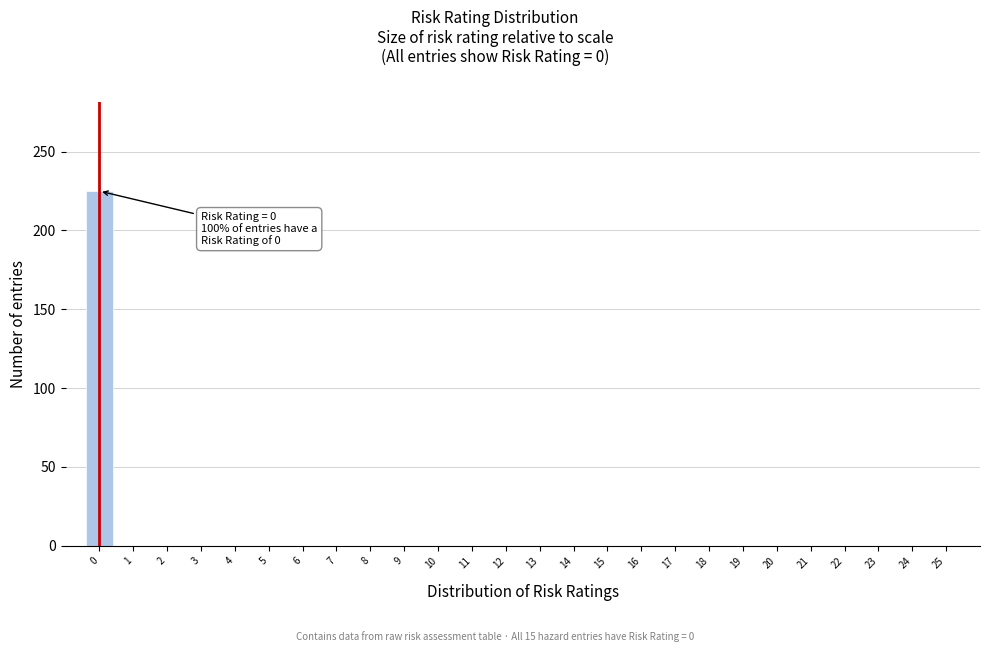

Reading right to left, what are all the values shown in this chart?

25=0	24=0	23=0	22=0	21=0	20=0	19=0	18=0	17=0	16=0	15=0	14=0	13=0	12=0	11=0	10=0	9=0	8=0	7=0	6=0	5=0	4=0	3=0	2=0	1=0	0=225